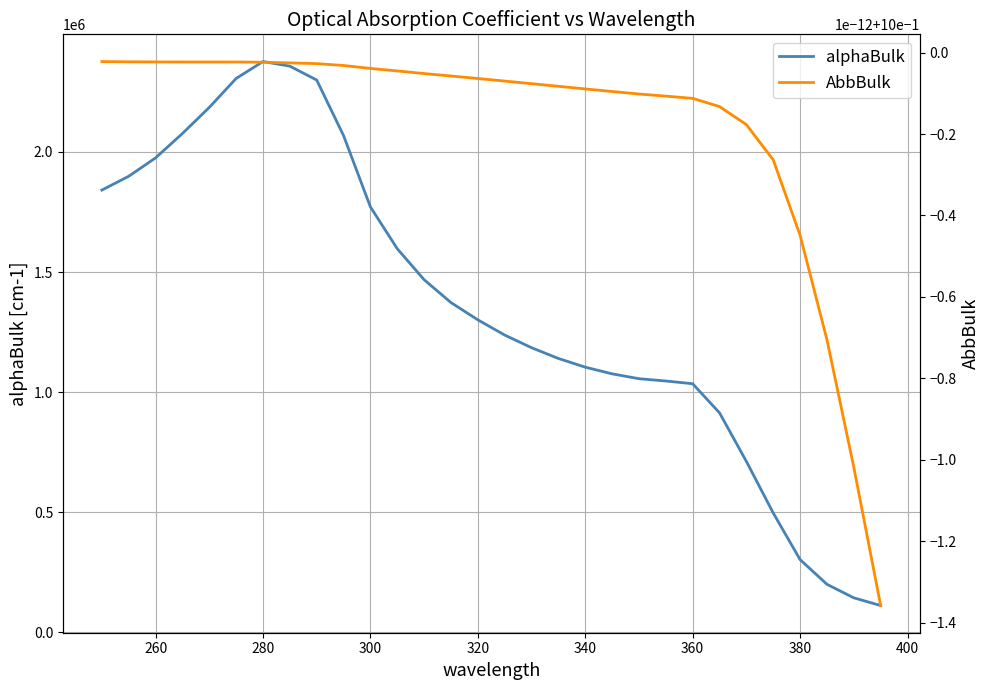

The value of alphaBulk at 260 is 535964.0. True or false?

False